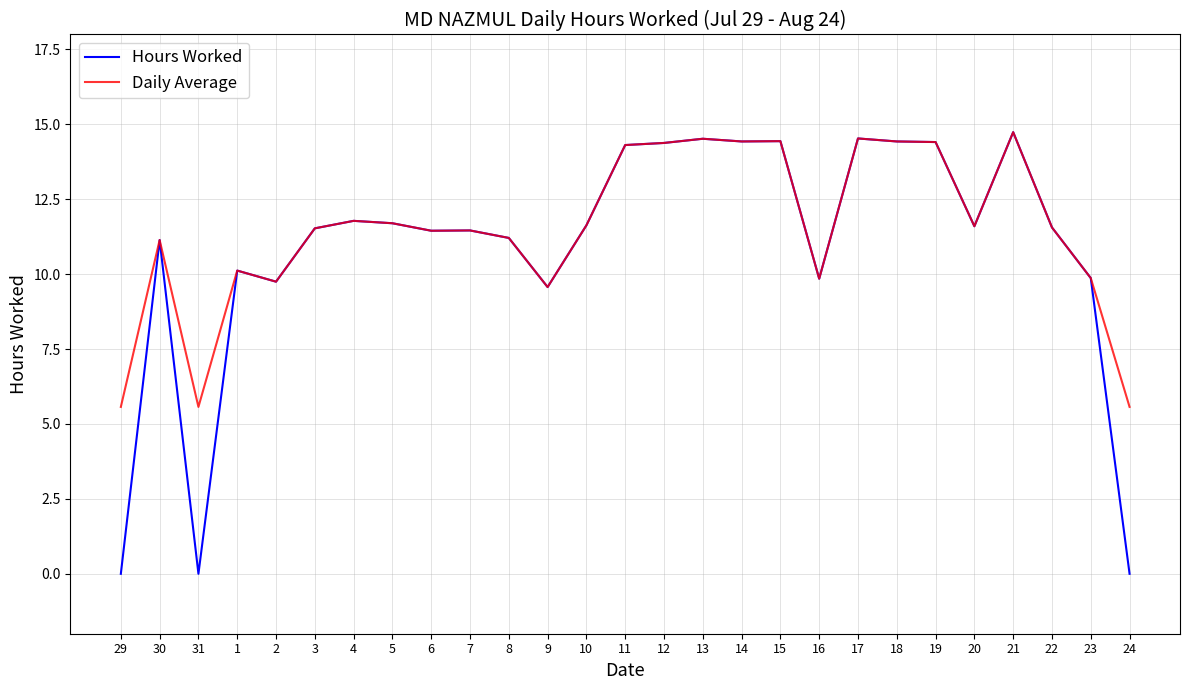

Is the value of Hours Worked at 21 greater than the value of Daily Average at 19?

Yes